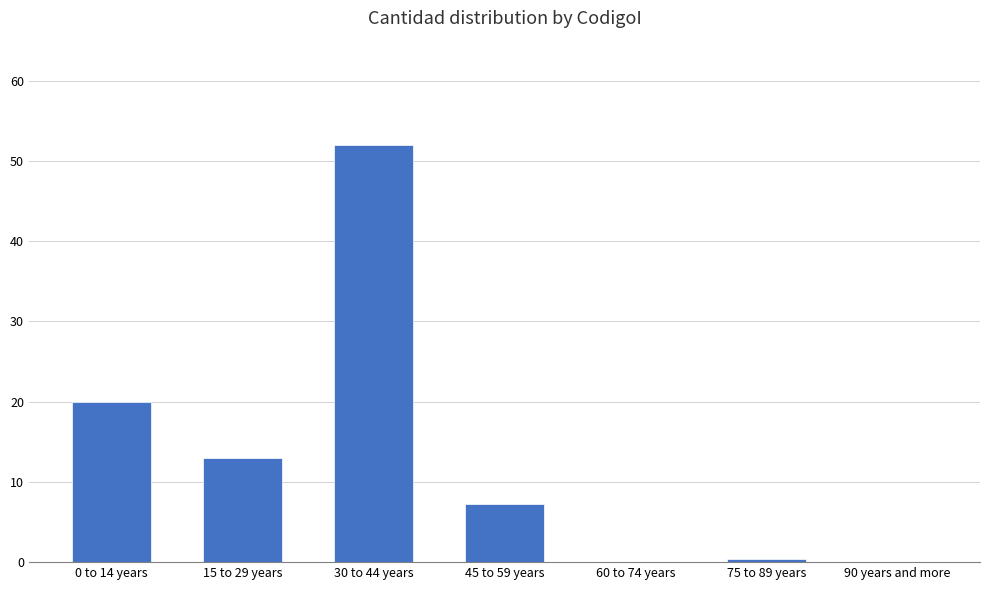

What is the sum of all values?

92.6